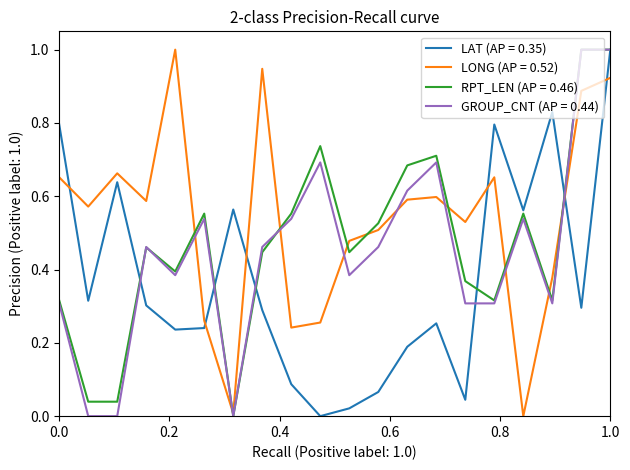

True or false: LAT (AP = 0.35) and LONG (AP = 0.52) intersect in this chart.

True